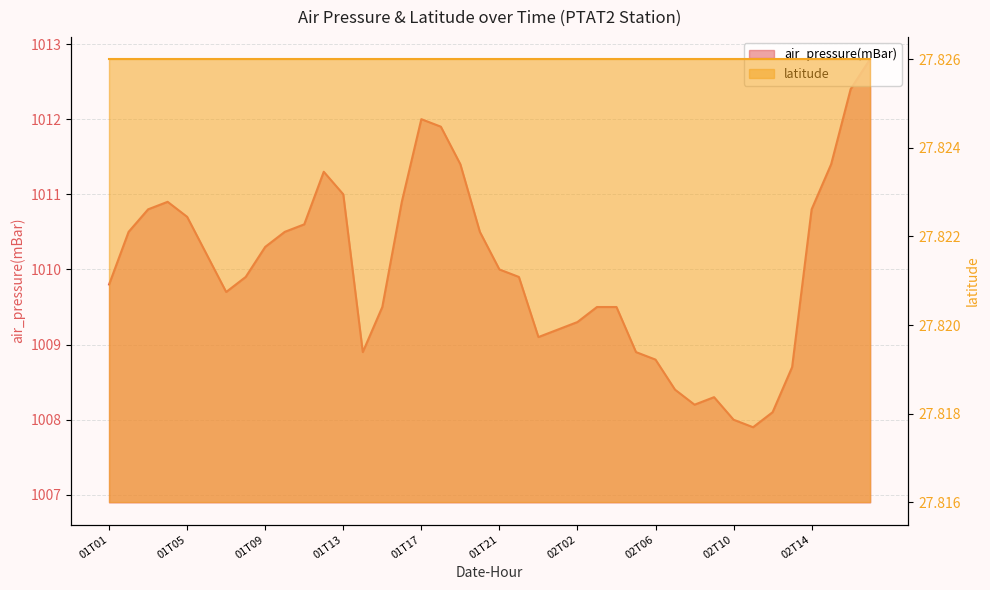

The value at 01T11 is 1341.4. True or false?

False